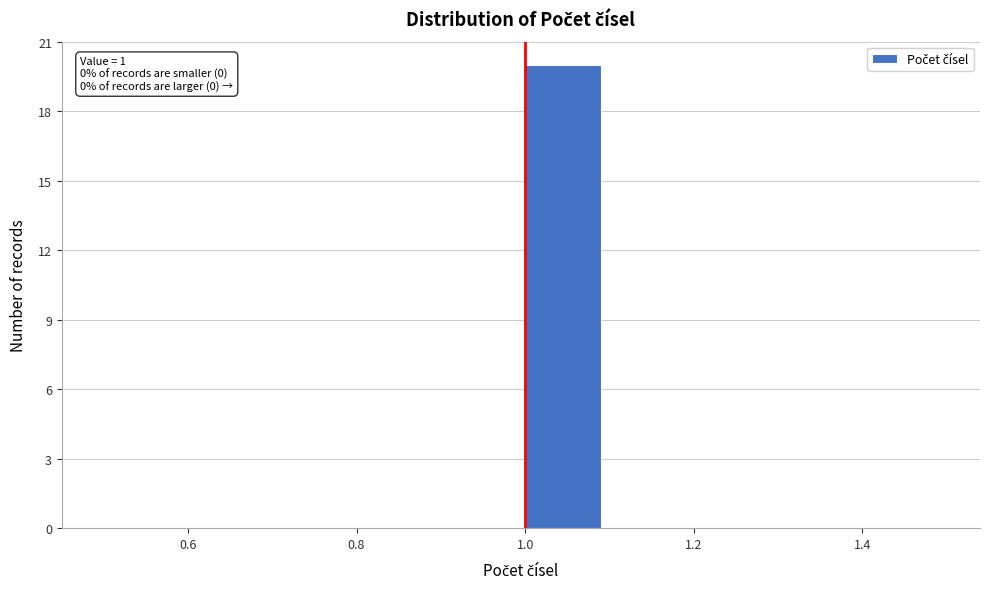

Which range on the x-axis has the tallest bar?

1.0 to 1.1